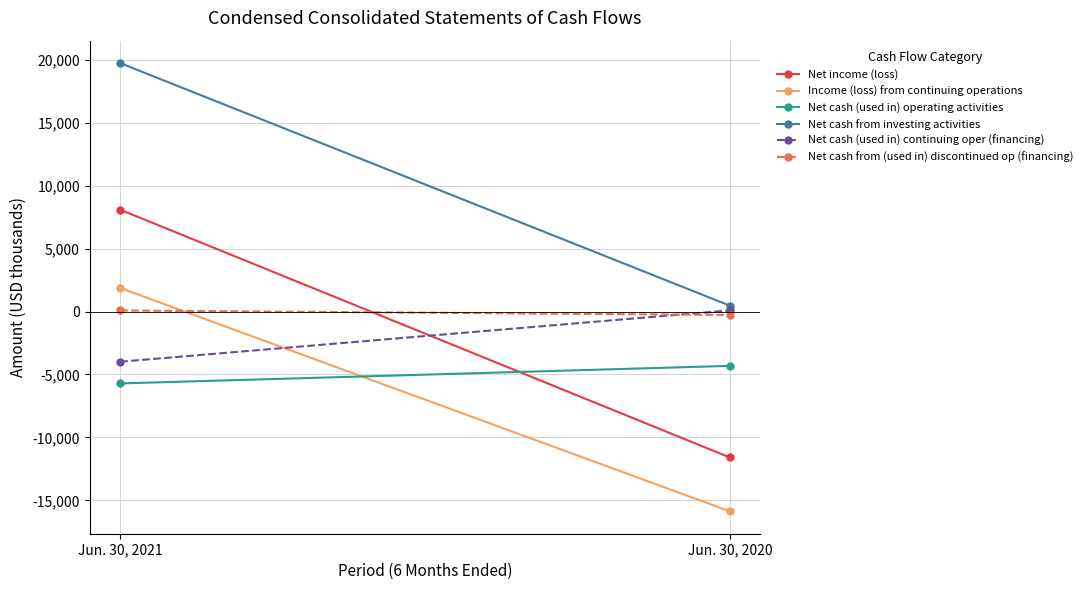

True or false: Net income (loss) has a value of 8084 at Jun. 30, 2021.

True